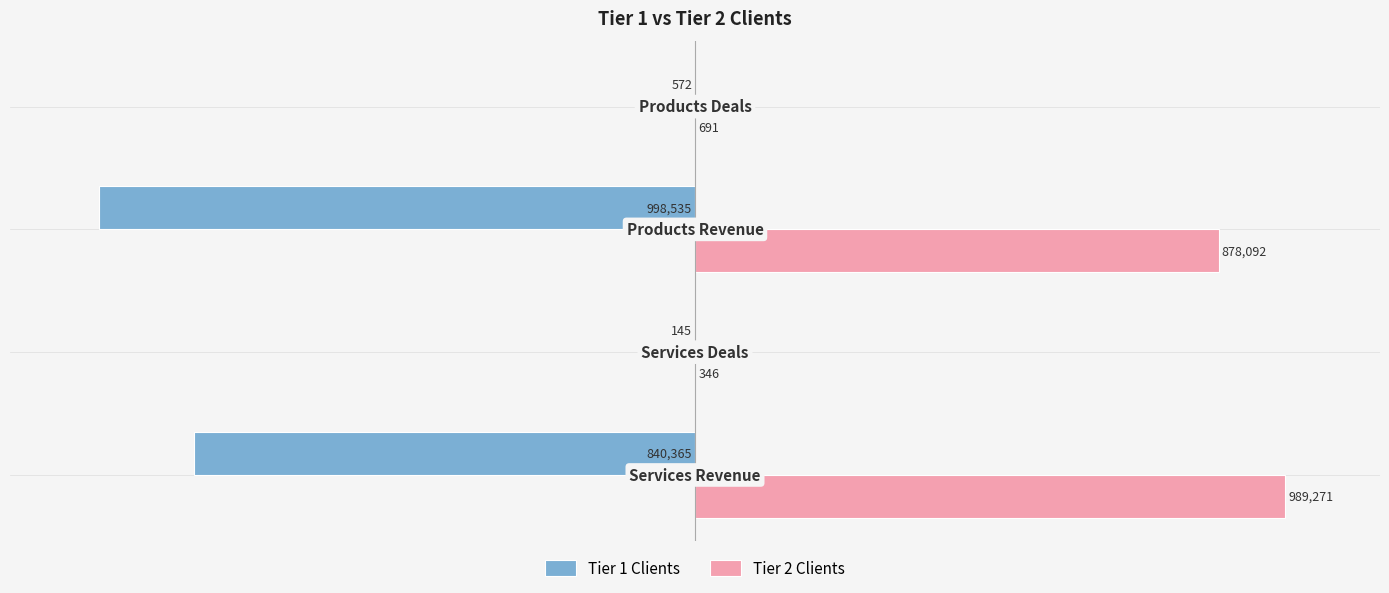

Reading left to right, list all the values displayed in this chart.

Tier 1 Clients: −1.5=-840365	−1.0=-145	−0.5=-998535	0.0=-572
Tier 2 Clients: −1.5=989271	−1.0=346	−0.5=878092	0.0=691